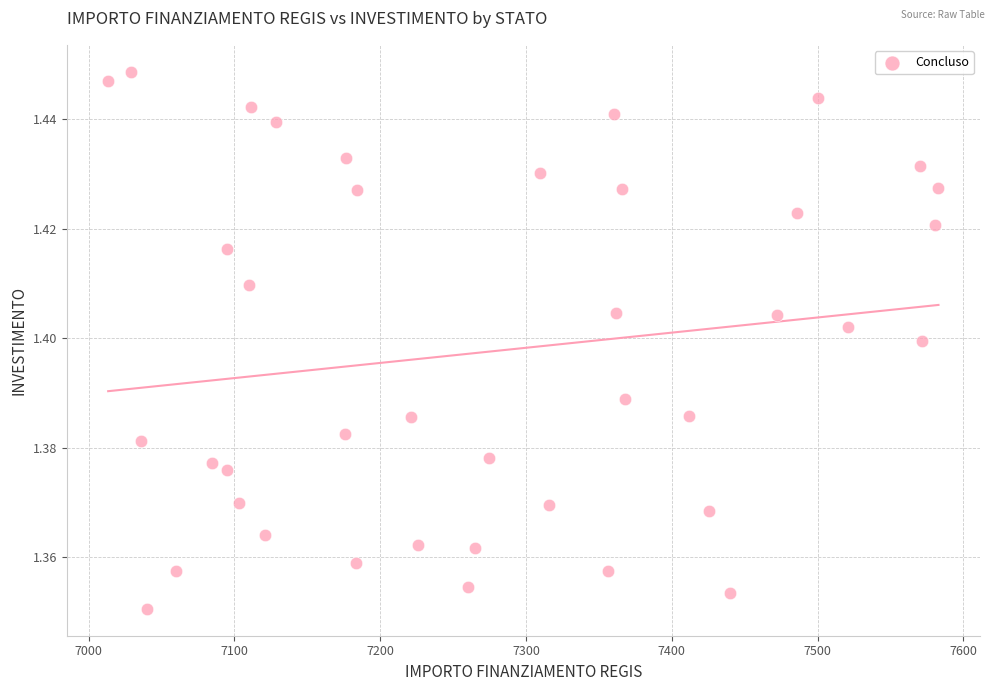

What is the range of X values (max minus min)?

569.6